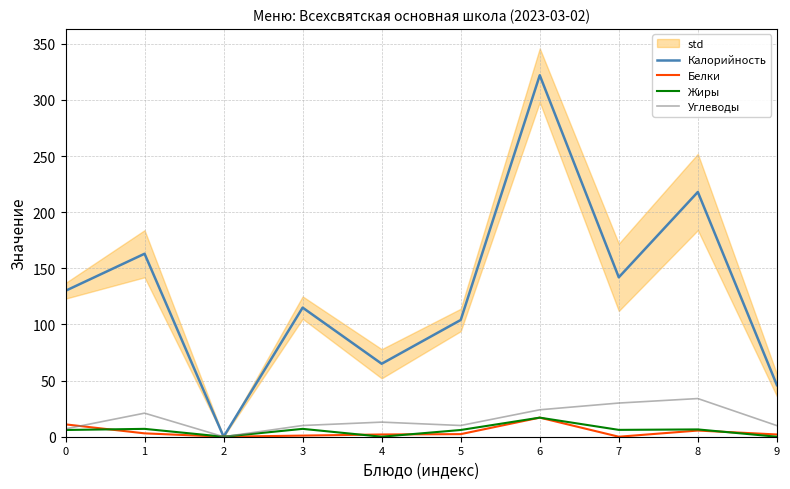

The value of Белки at 6 is 11.1. True or false?

False